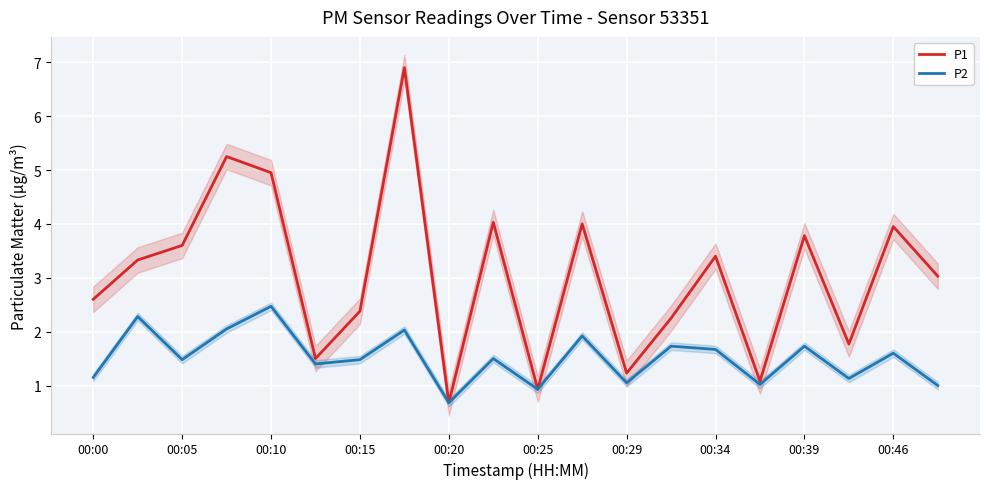

At which label does P1 reach its minimum?

00:20